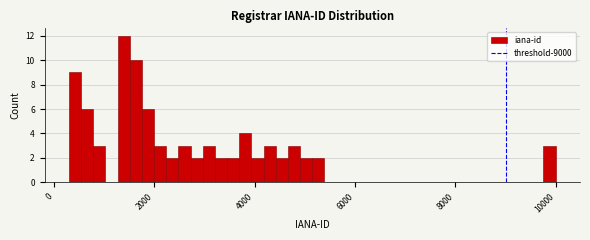

Around what value on the x-axis is the tallest bar? Give the approximate position of its centre, as read against the axis.

1400